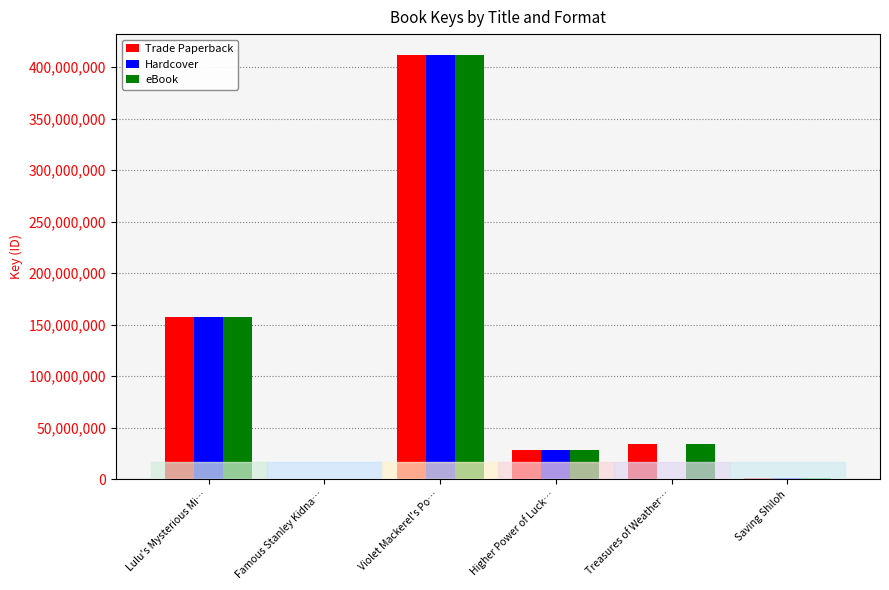

Does the chart contain stacked bars?

No